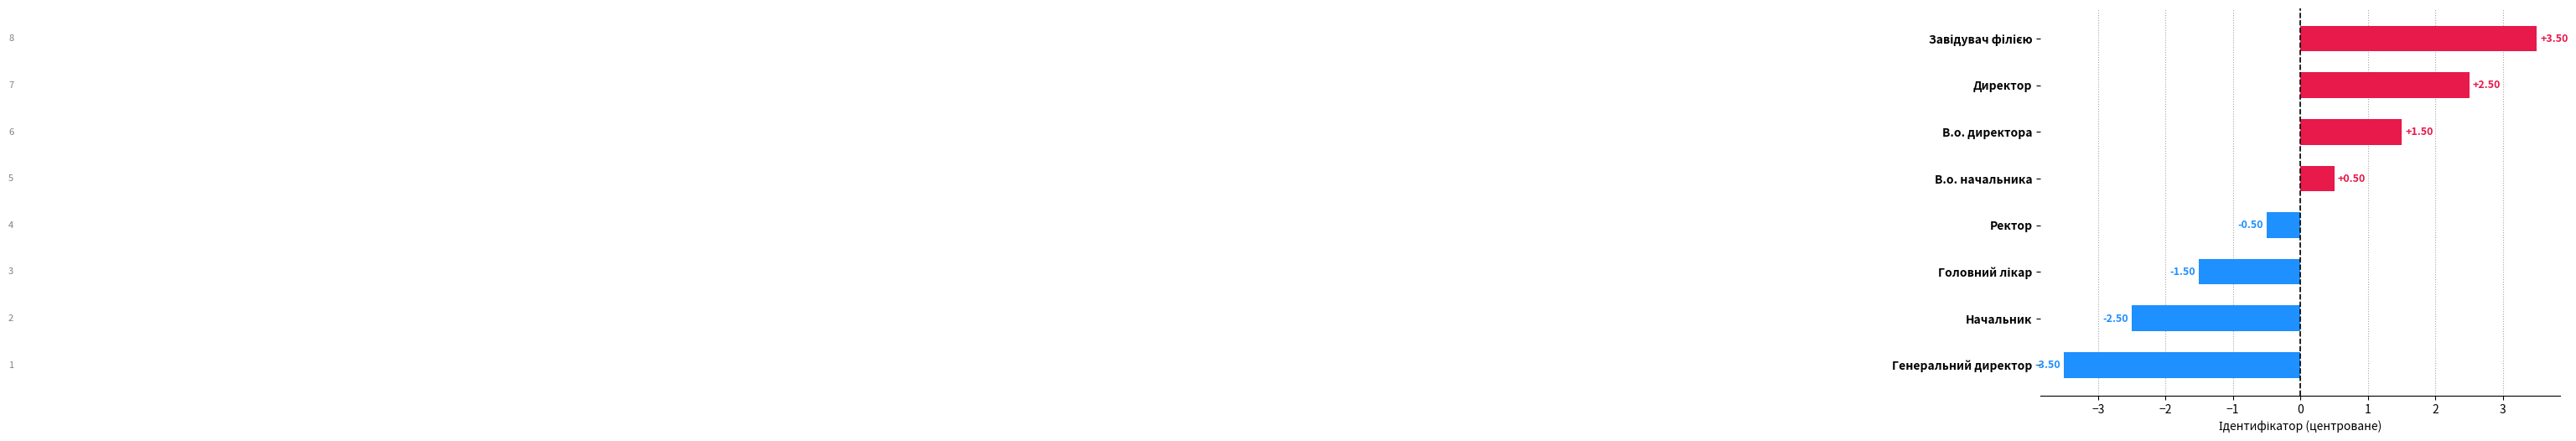

Are the bars grouped side by side (vs. stacked)?

No